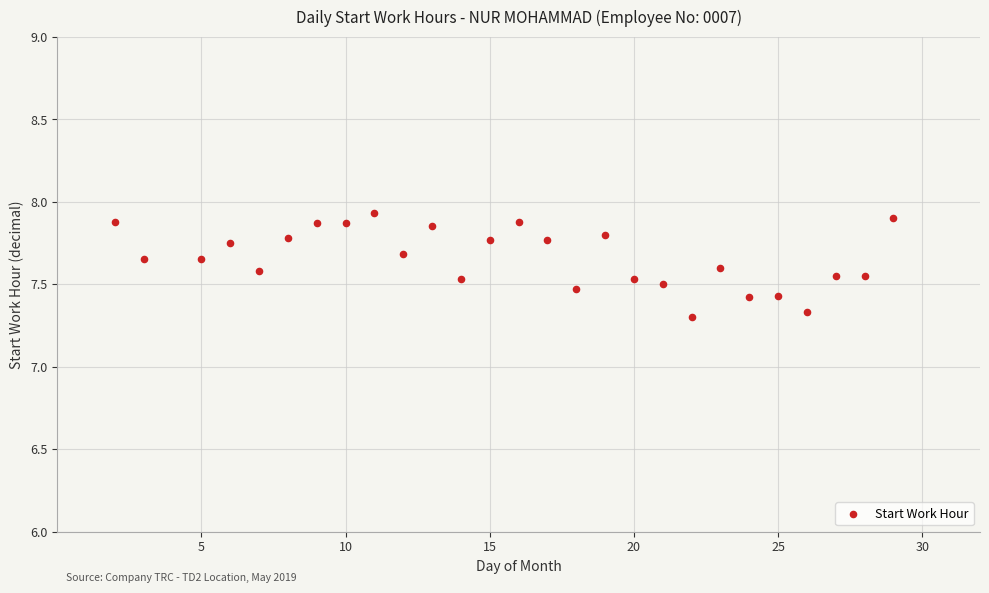

What is the range of Y values (max minus min)?

0.6